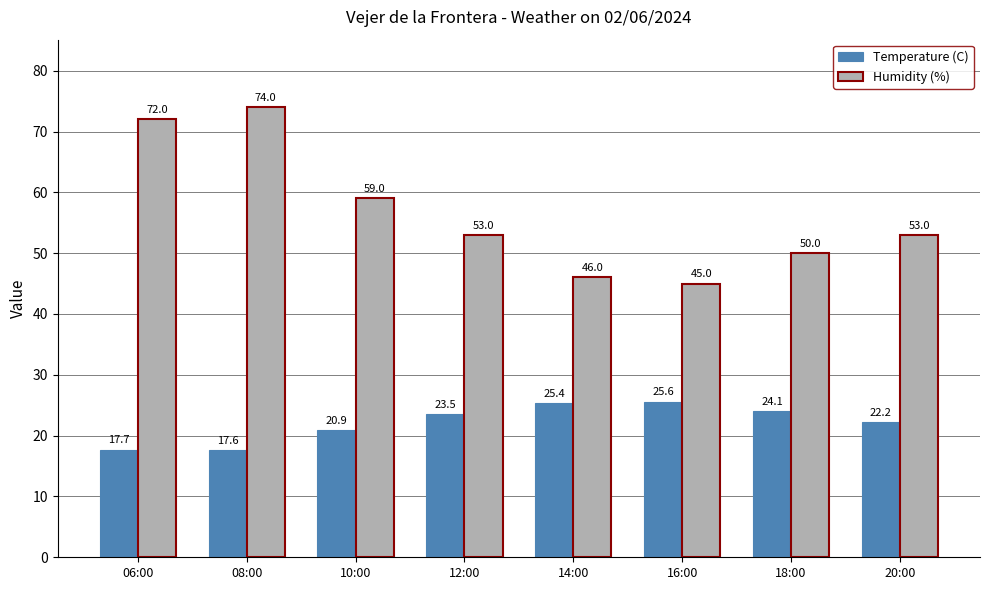

What are all the series names shown in the legend?

Temperature (C), Humidity (%)